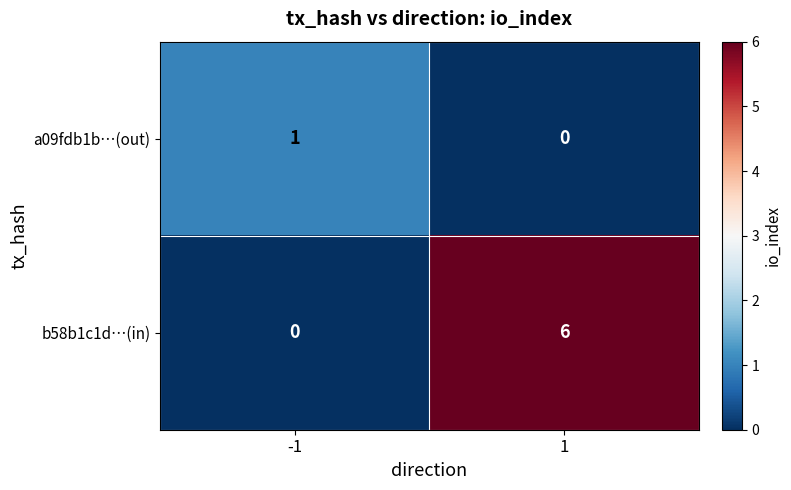

The value of b58b1c1d…(in) at 1 is 4. True or false?

False